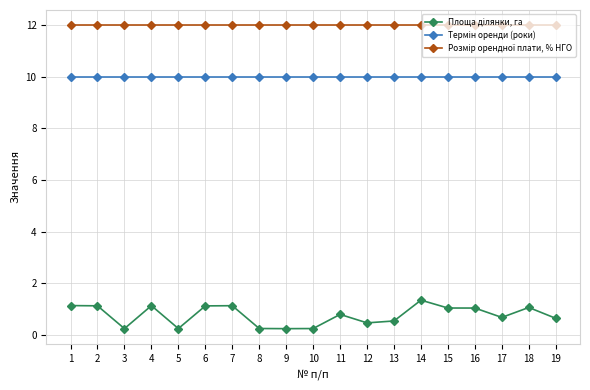

What is the greatest value displayed?

12.0